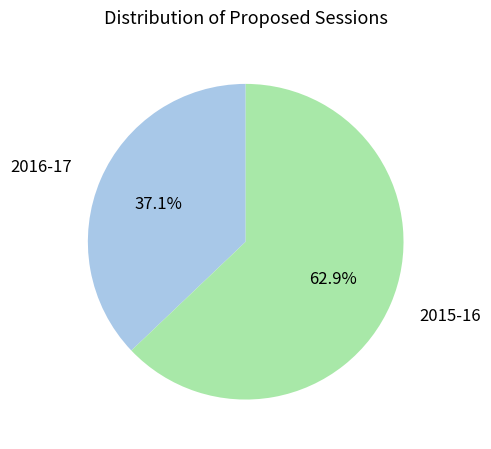

To the nearest percent, what is the combined percentage of 2016-17 and 2015-16?

100%